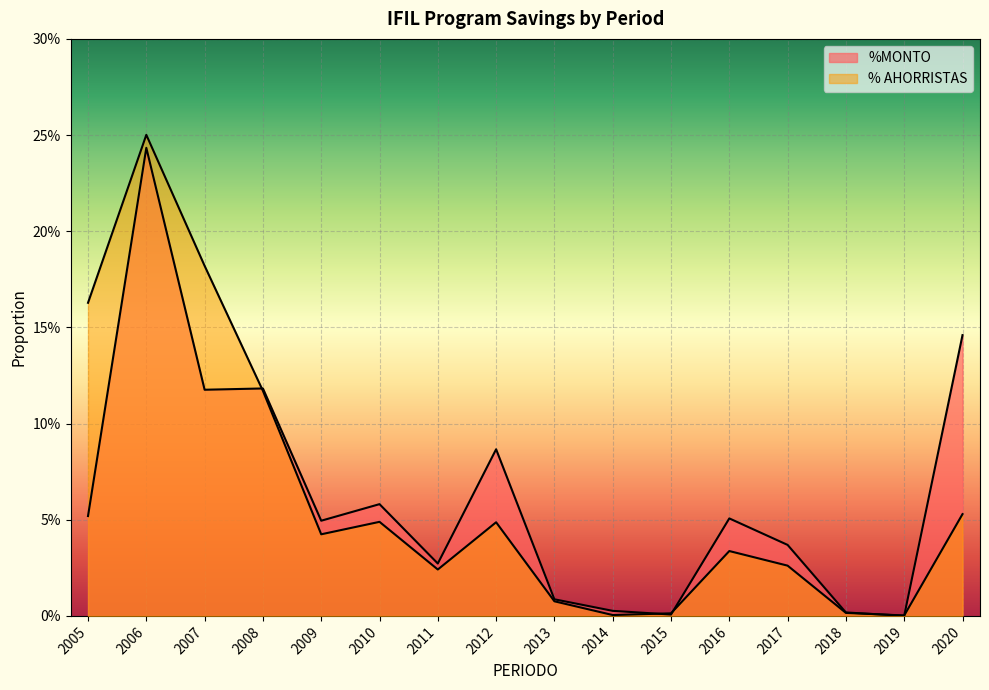

Which category has the lowest value across all series?

2019